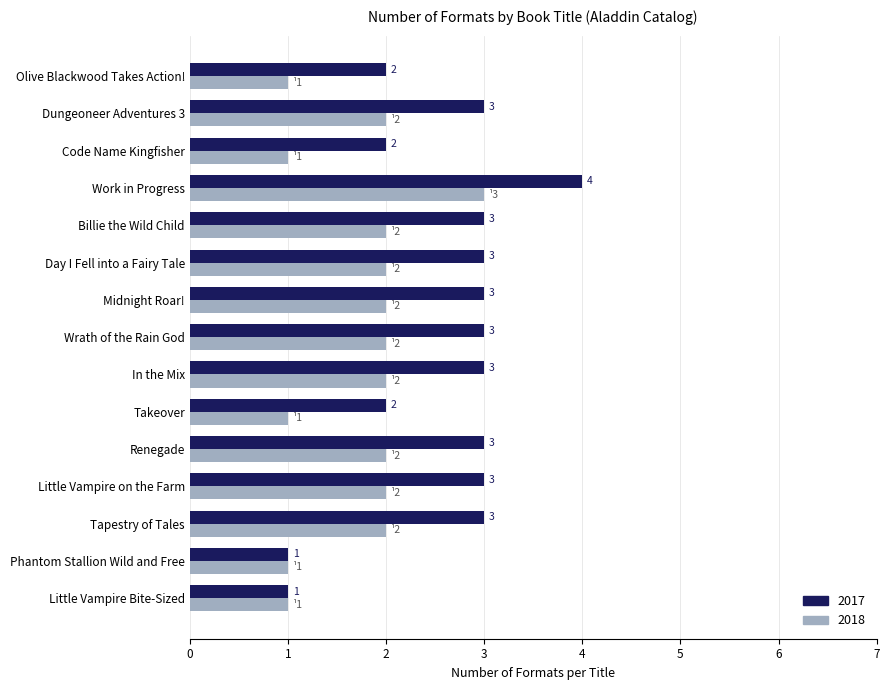

Rank the series by their maximum value, from lowest to highest.

2018, 2017